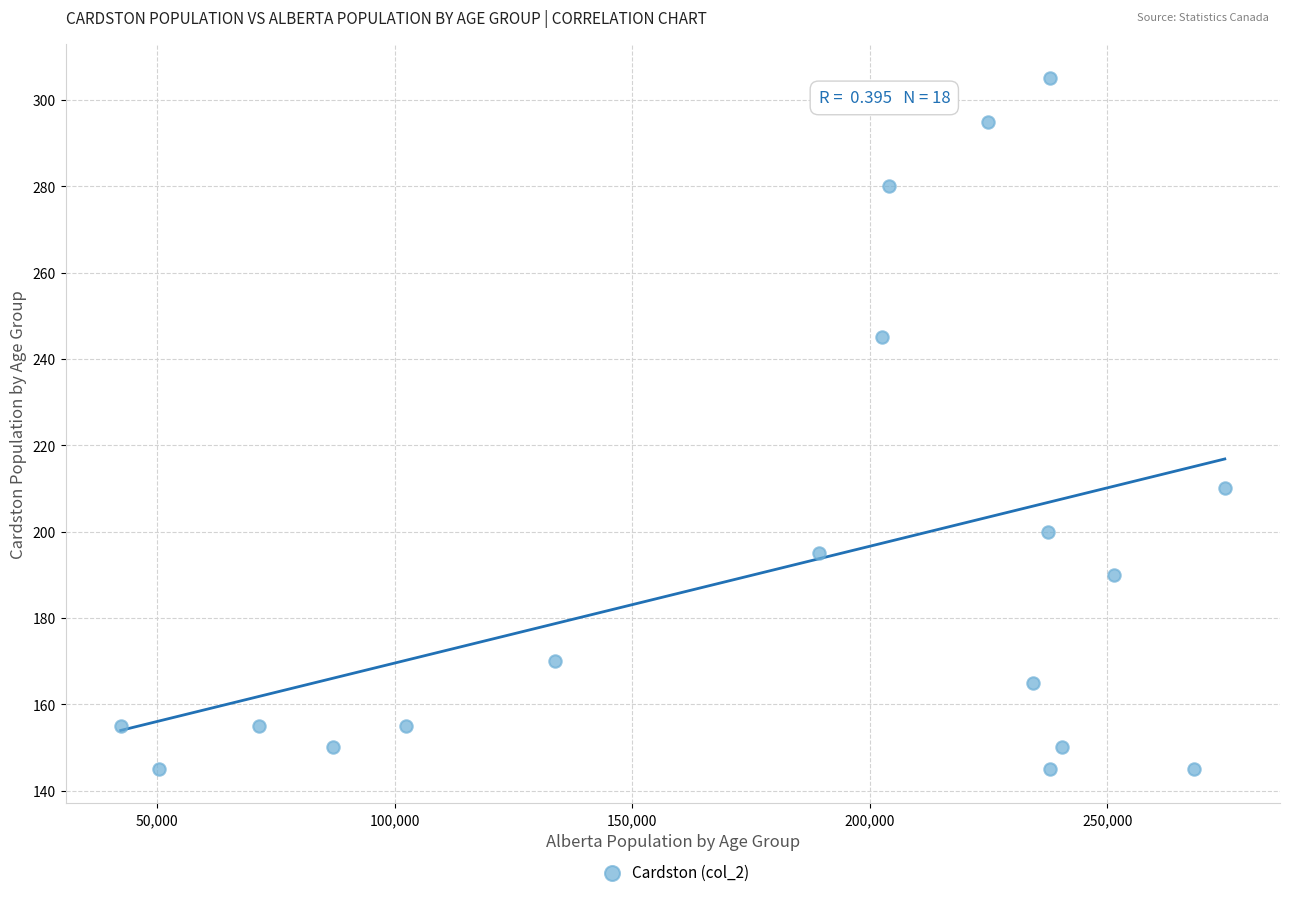

What is the range of Y values (max minus min)?

160